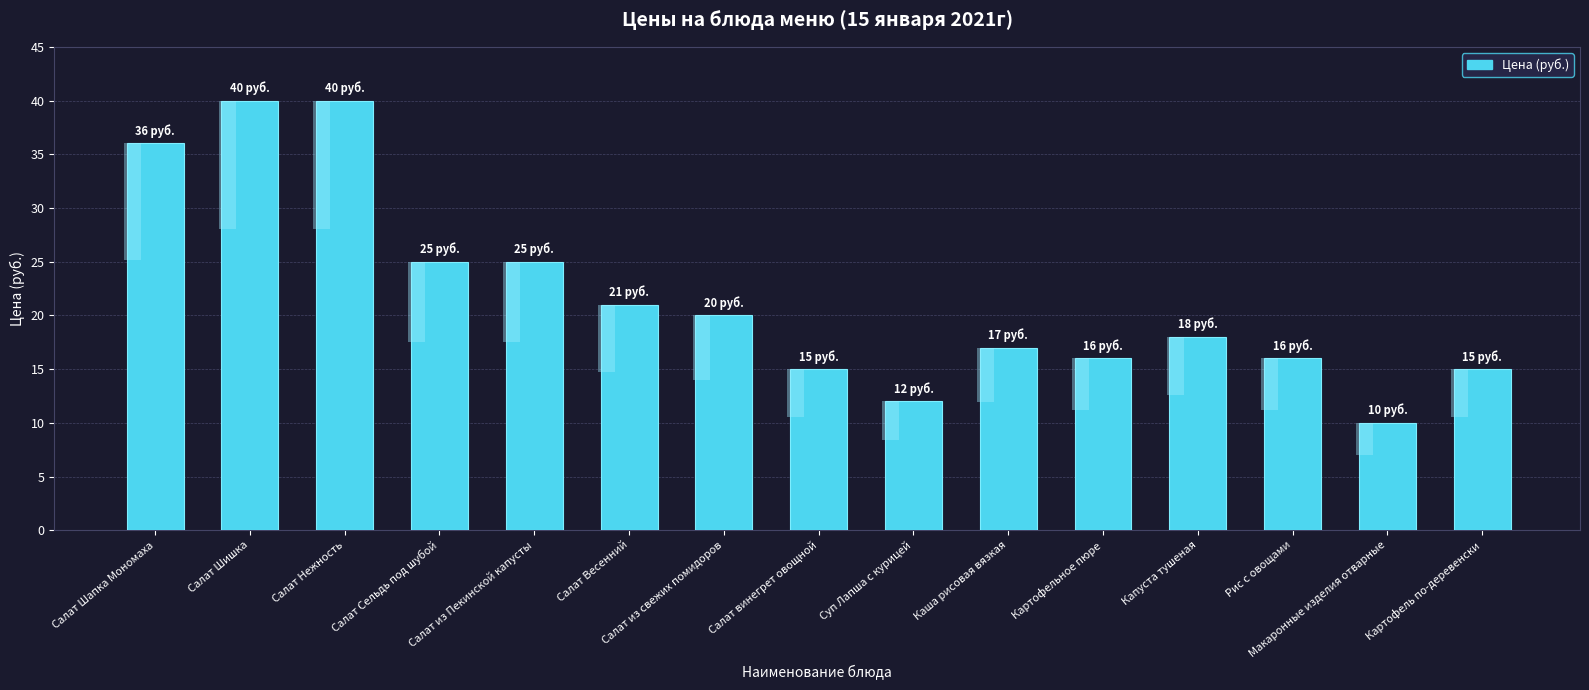

Between Салат Шишка and Каша рисовая вязкая, which is larger?

Салат Шишка